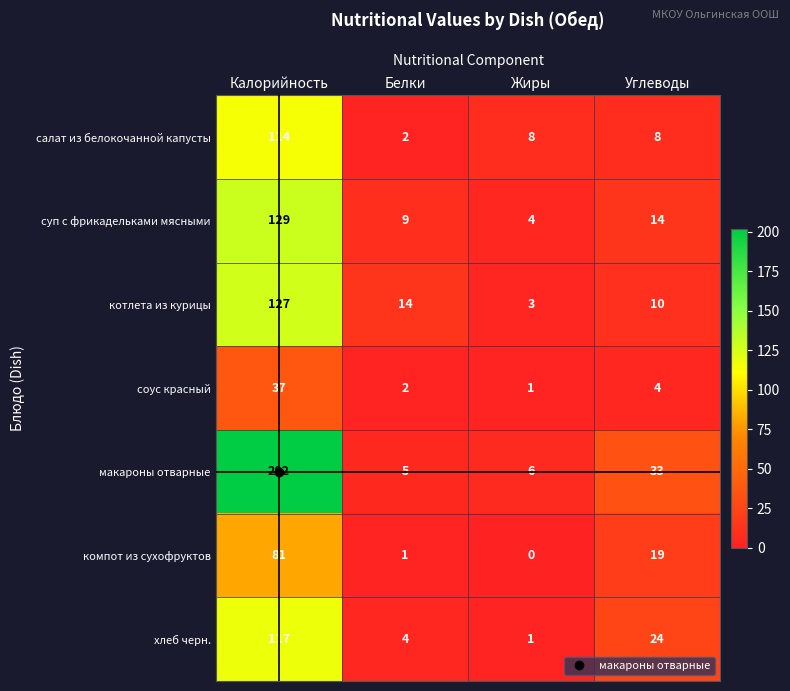

True or false: салат из белокочанной капусты has a value of 8 at Углеводы.

True